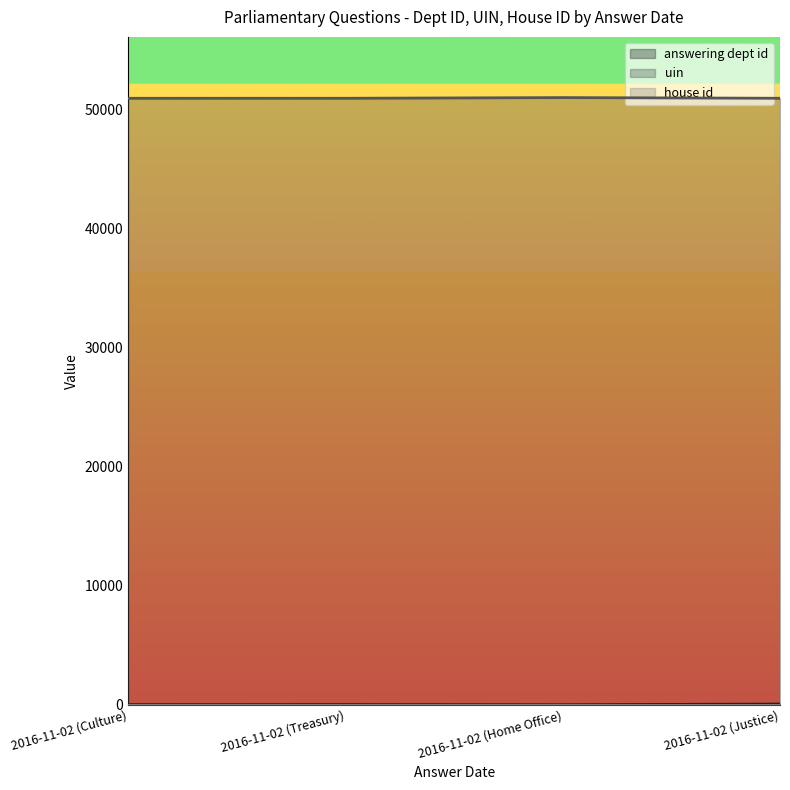

Where does the uin series first go above 50914?

2016-11-02 (Home Office)